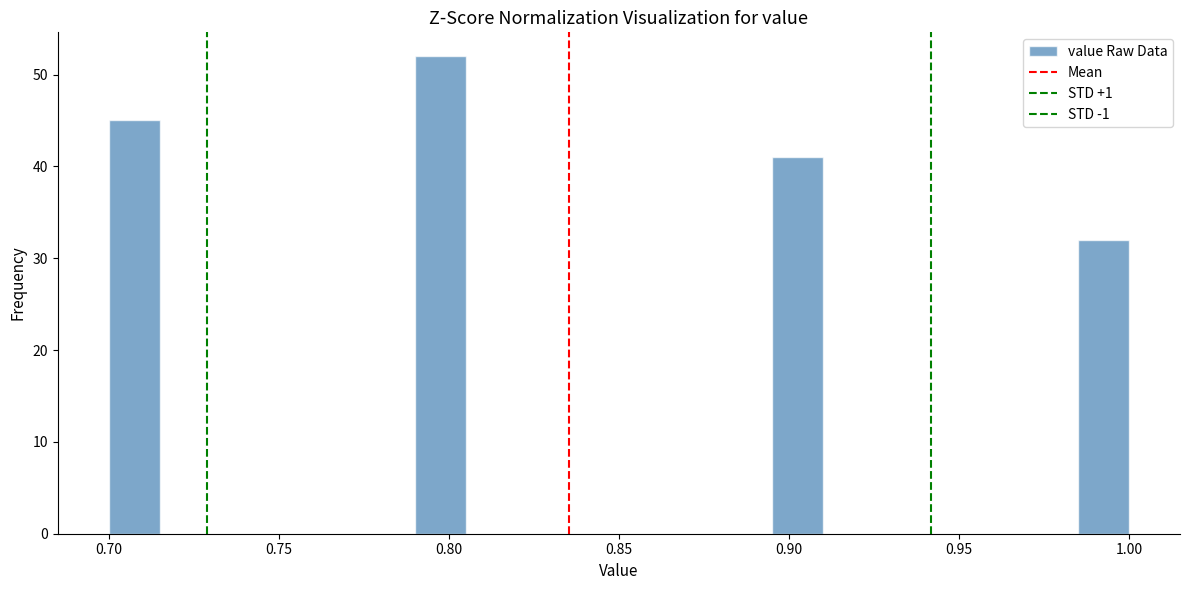

Around what value on the x-axis is the tallest bar? Give the approximate position of its centre, as read against the axis.

0.800